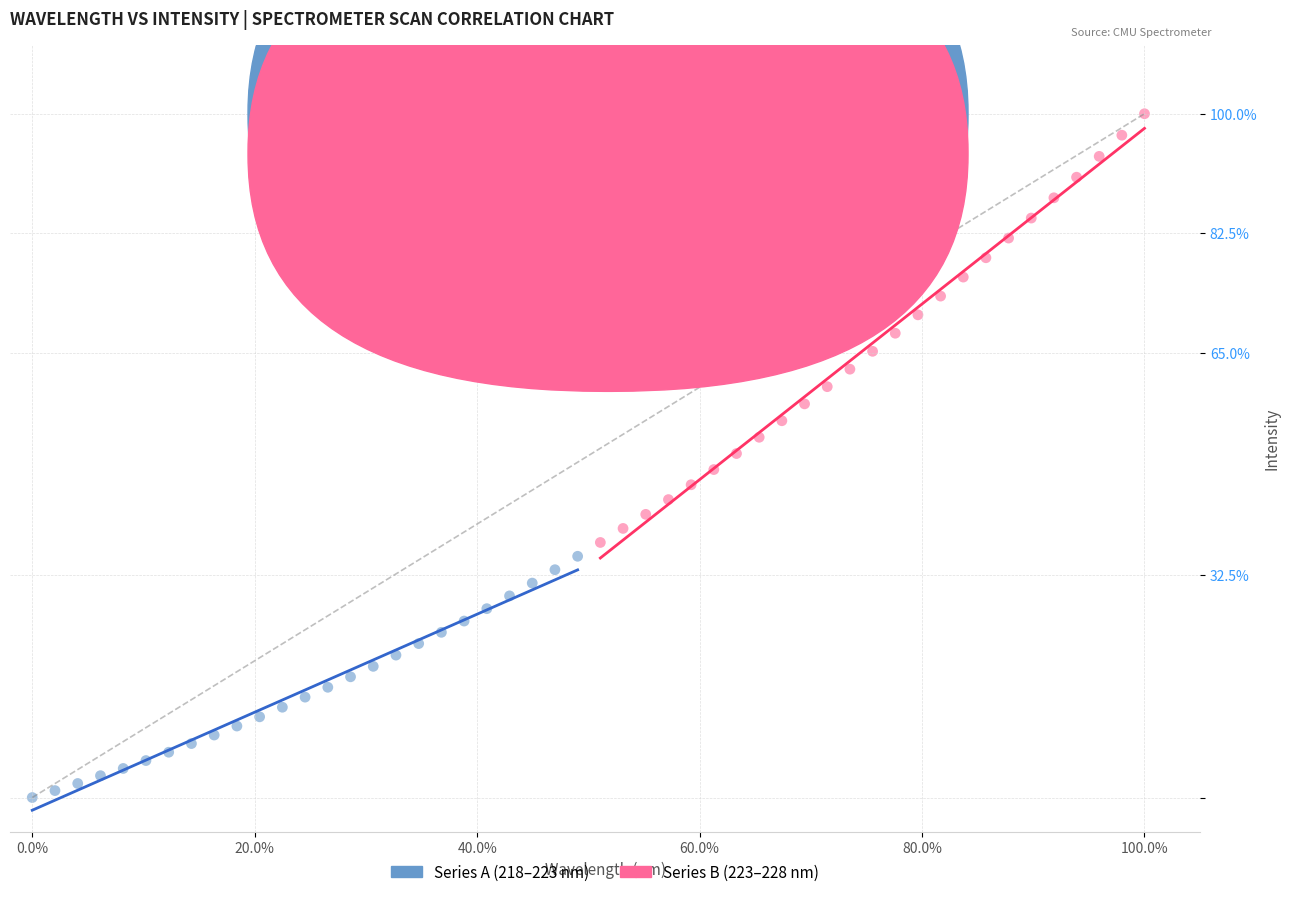

Which series has the largest Y range (max minus min)?

Series B (223–228 nm)